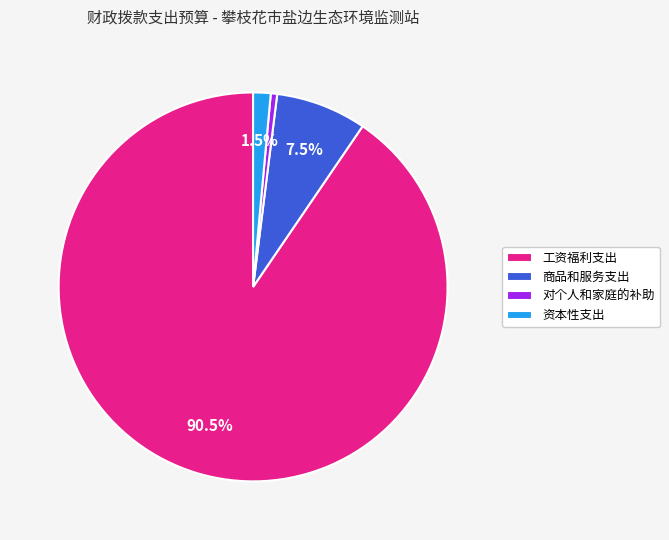

Is the sum of 资本性支出 and 商品和服务支出 greater than half?

No